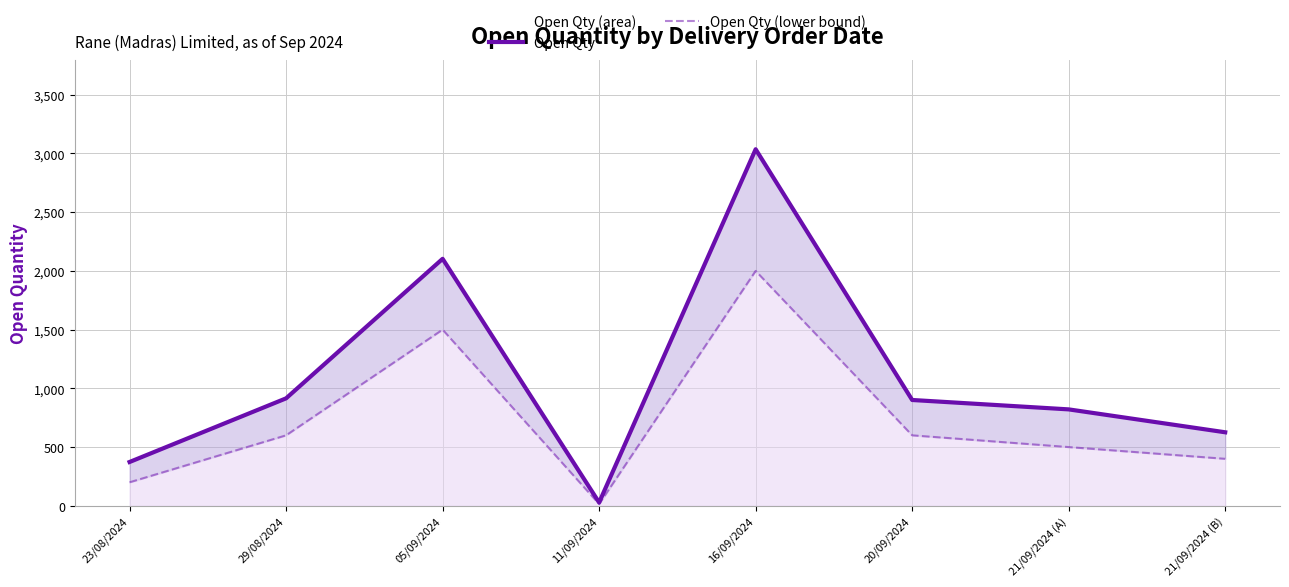

What is the label of the 6th point from the left?

20/09/2024